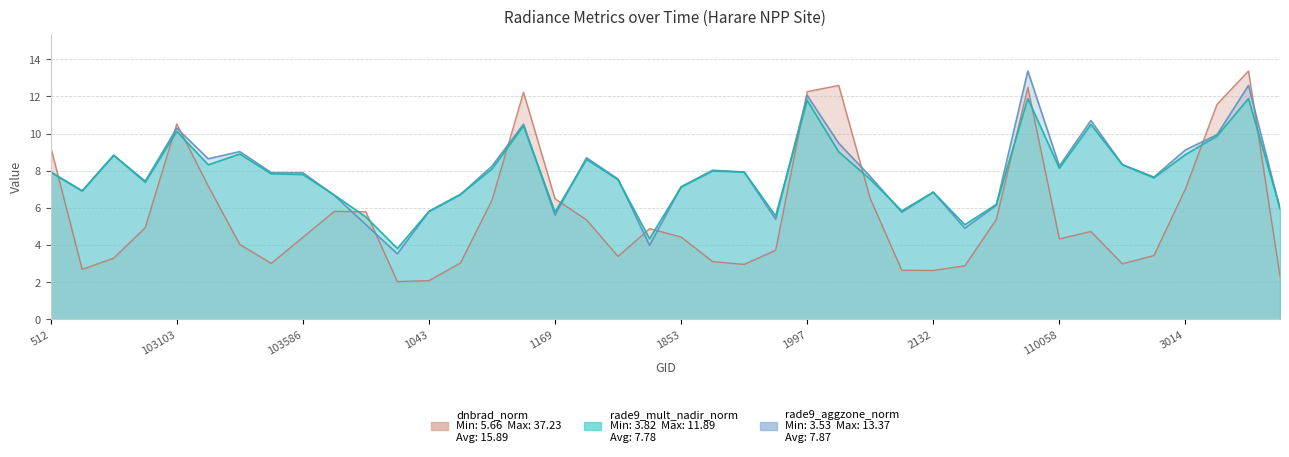

In rade9_mult_nadir_norm, how many points are higher than both neighbors (excluding endpoints)?

11